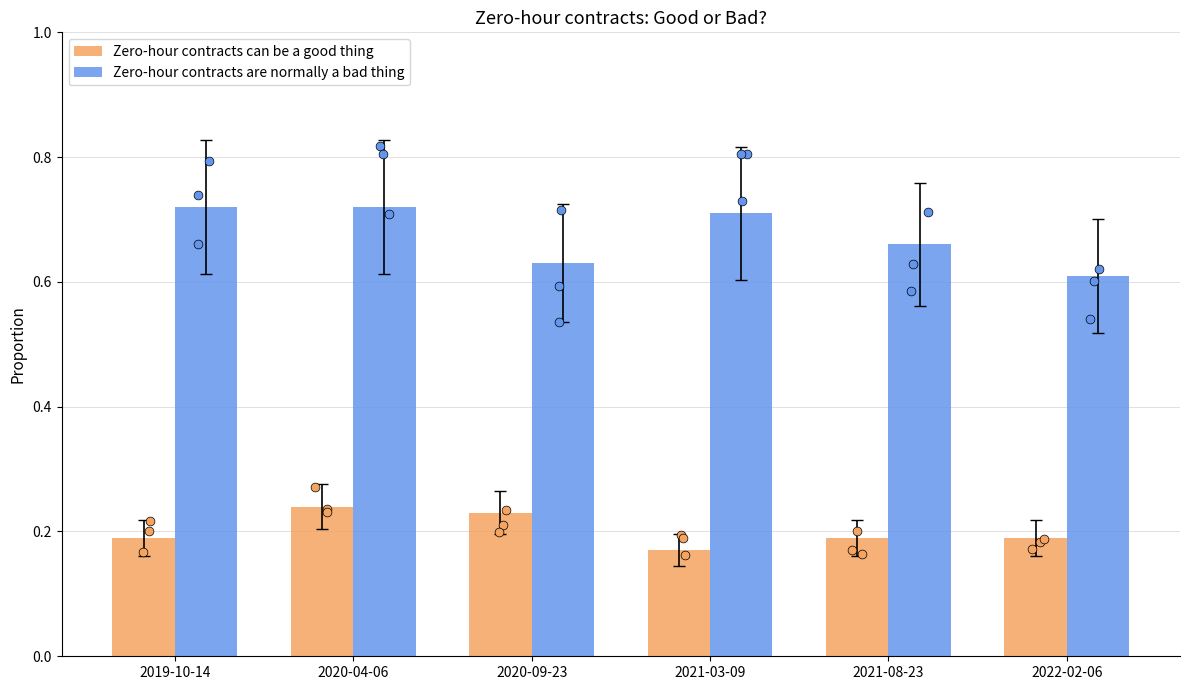

Which series reaches the minimum Y coordinate?

Zero-hour contracts can be a good thing